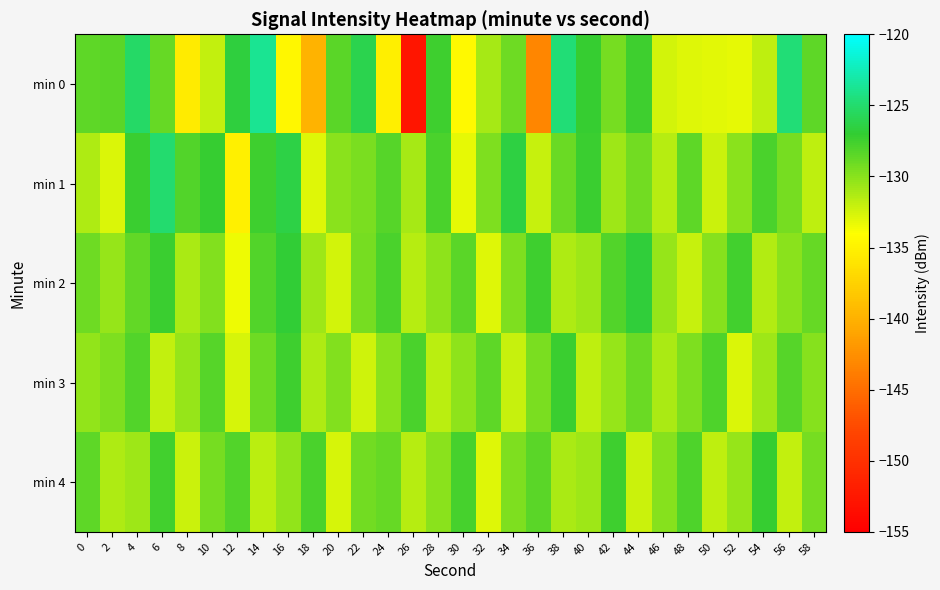

What is the smallest value displayed?

-152.7